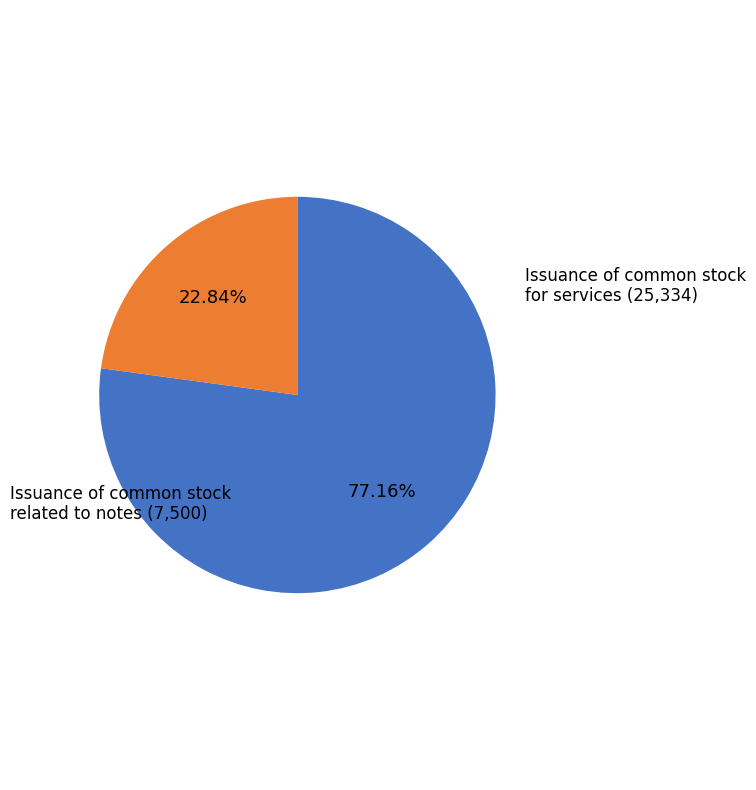

Approximately how many times larger is the value at Issuance of common stock related to notes compared to Issuance of common stock for services?

0.3